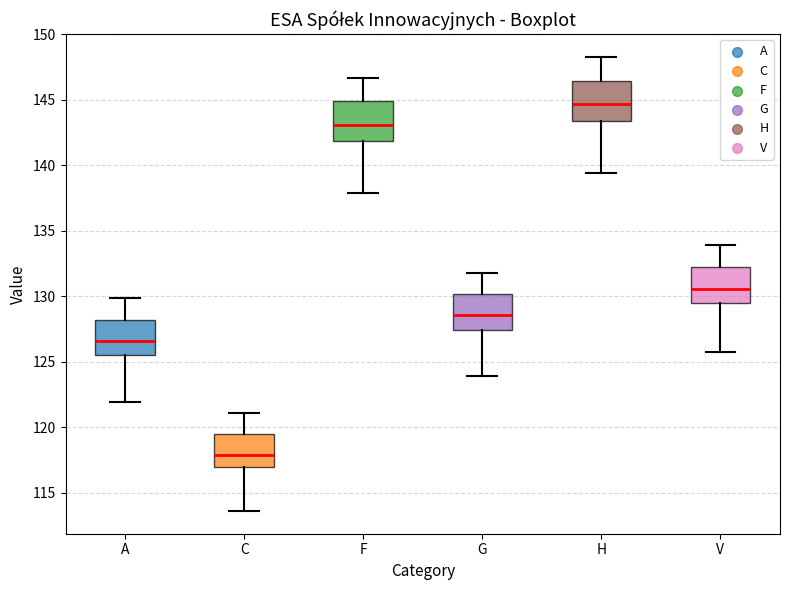

Which box has the highest median line?

H